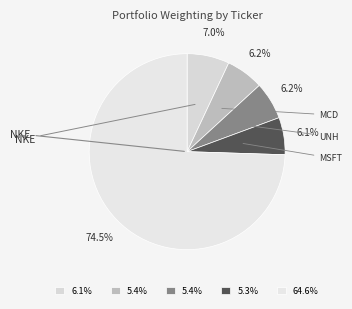

To the nearest percent, what is the average slice percentage?

20%